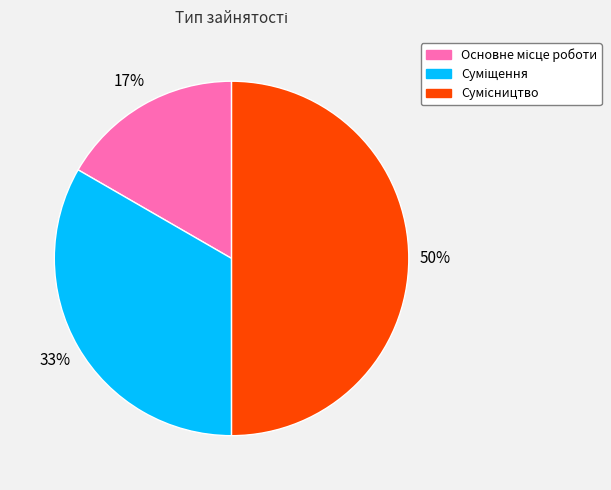

To the nearest percent, what is the difference between the largest and smallest slice percentages?

33%